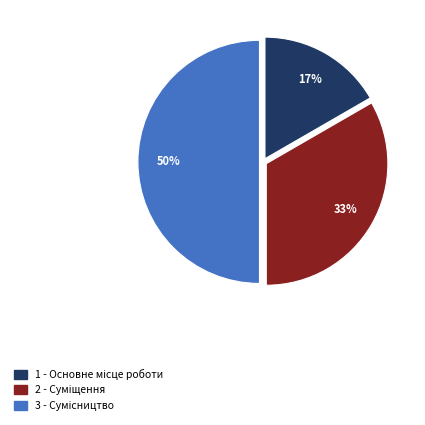

Which slice is the smallest?

Основне місце роботи